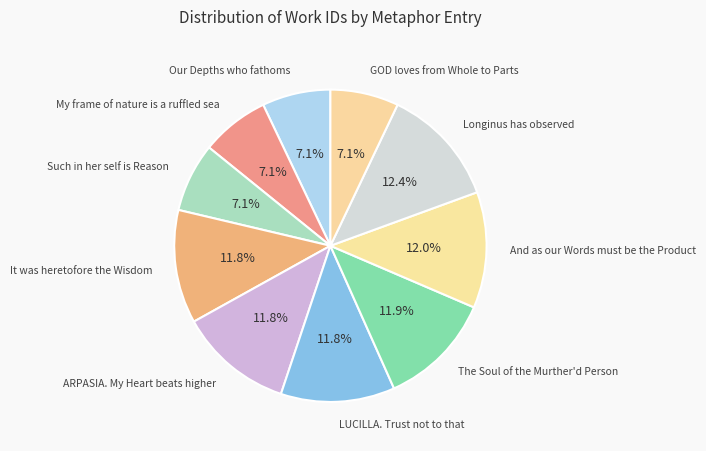

True or false: GOD loves from Whole to Parts accounts for 7% of the total.

True